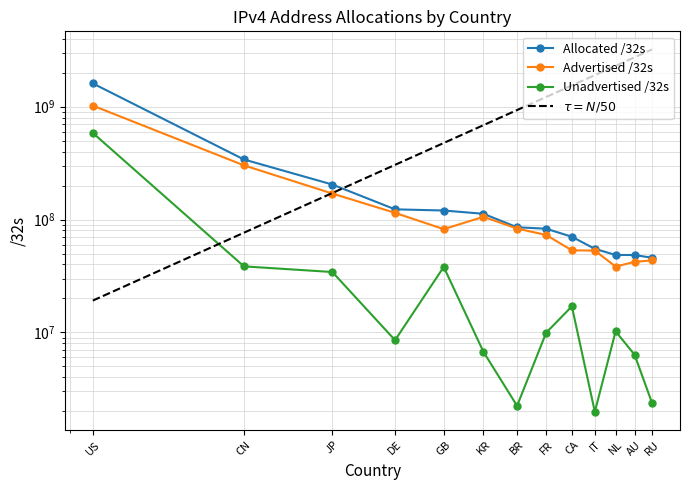

At which category does Unadvertised /32s reach its first local valley?

DE